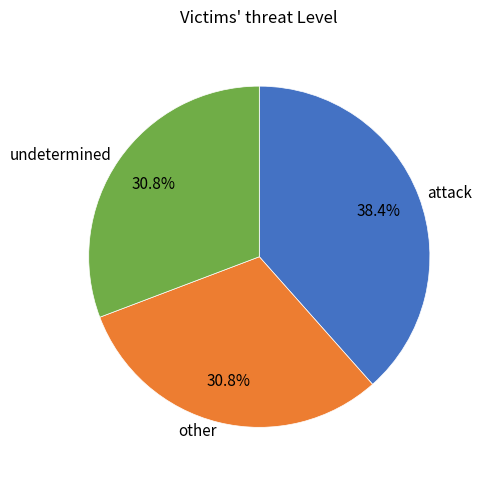

Is there a majority slice in this chart?

No